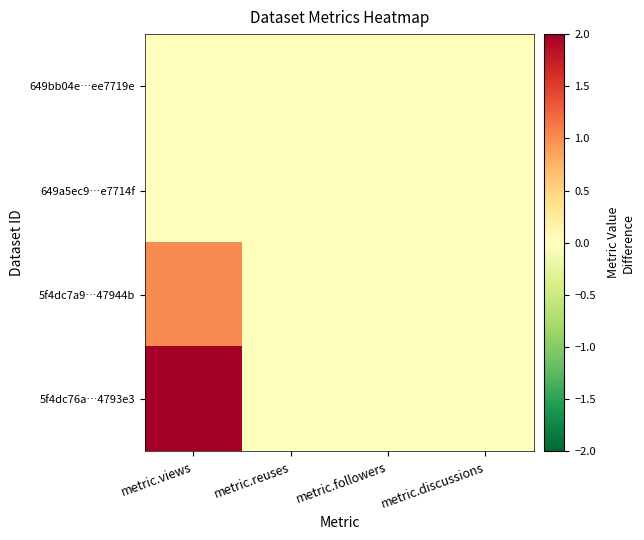

At which category does the chart reach its minimum across all series?

metric.views